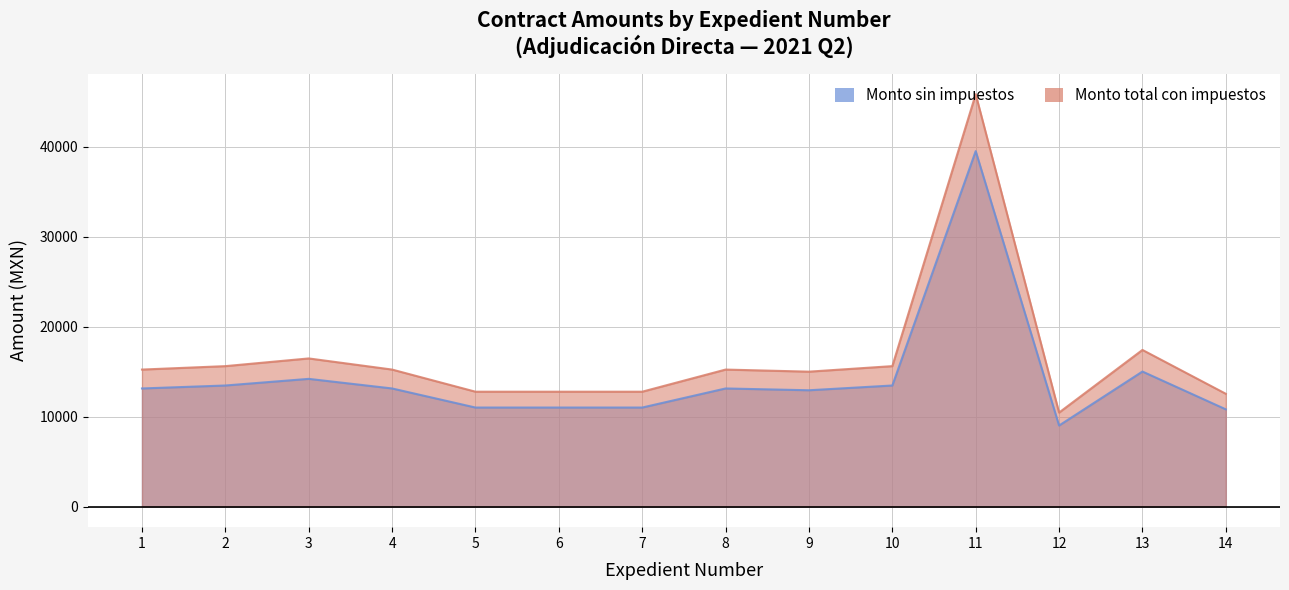

List the series in order of their peak value, lowest first.

Monto sin impuestos, Monto total con impuestos